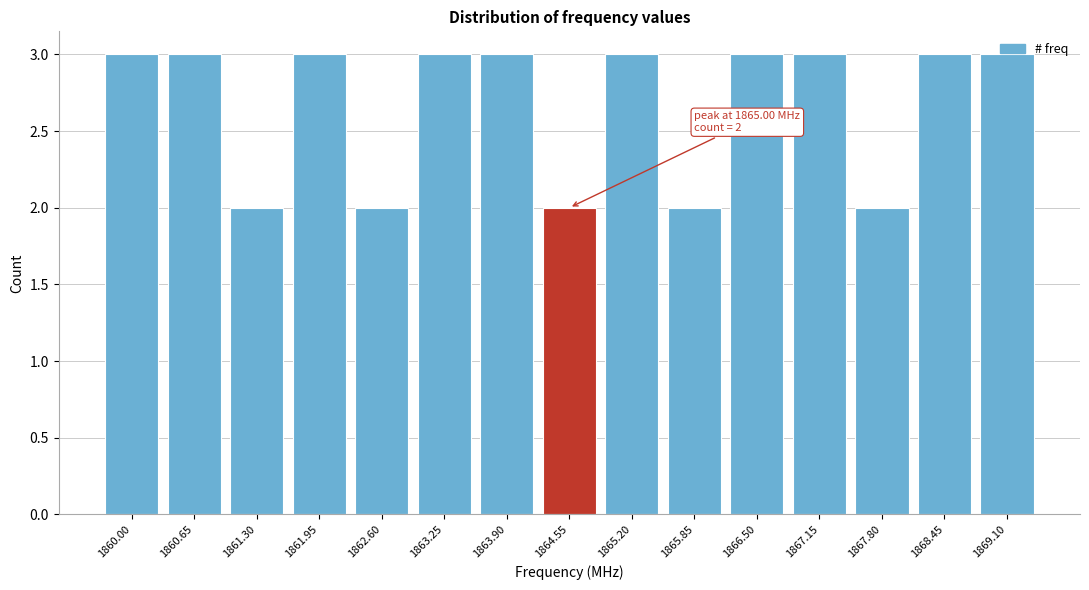

What is the greatest value displayed?

3